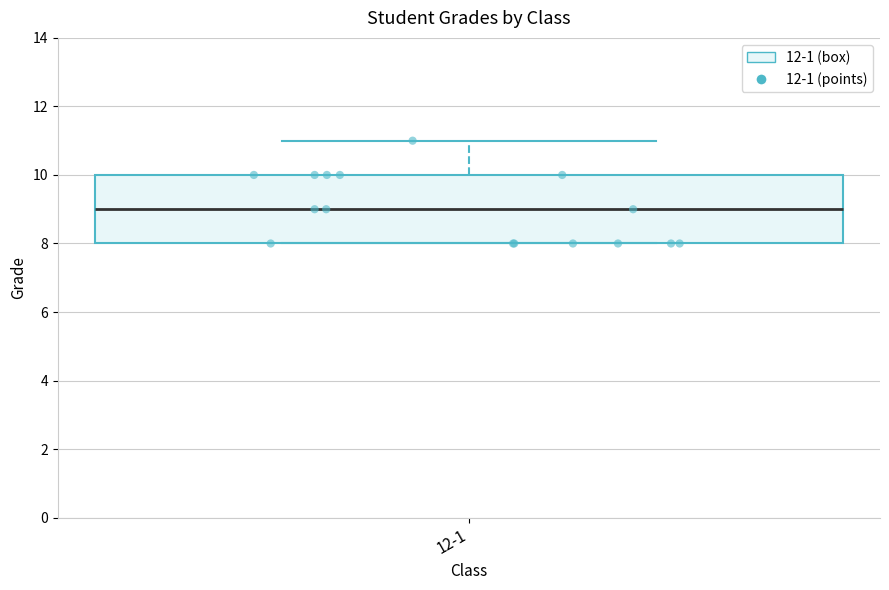

Where is the upper edge of the box for 12-1 on the y-axis? The values are not printed on the chart, so give them approximately, as read against the axis.

10